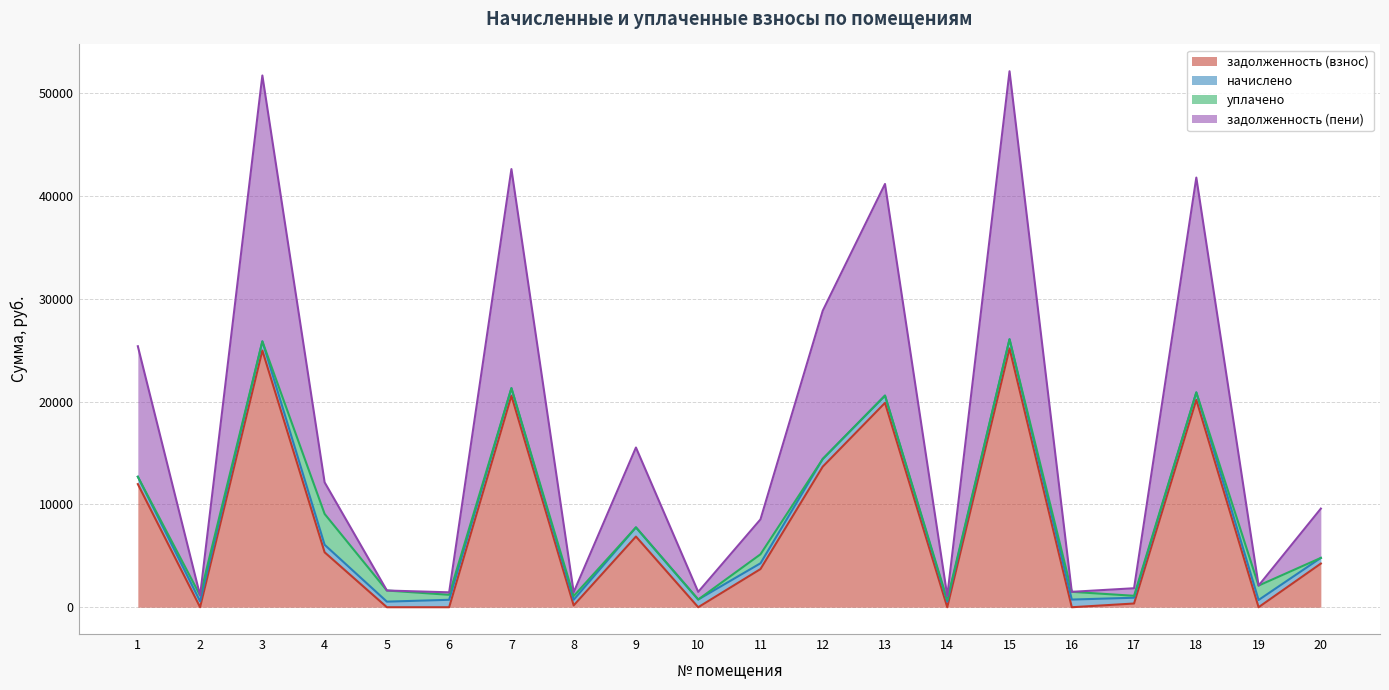

What is the difference between the задолженность (пени) values at 13 and 1?

7889.6